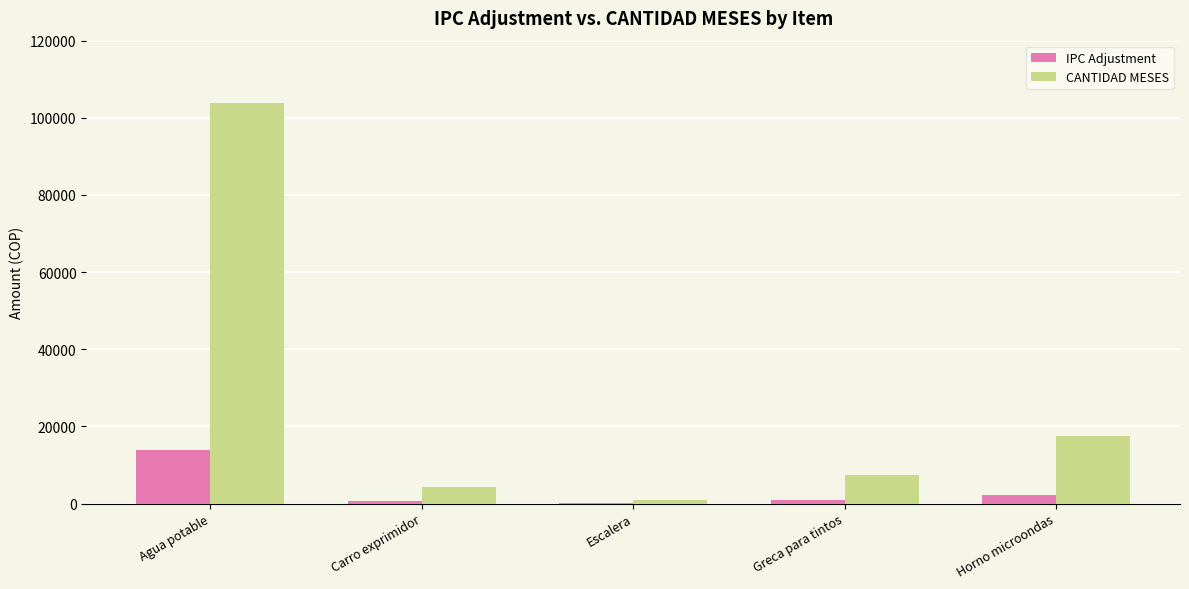

Is it true that CANTIDAD MESES equals 1012.5 at Escalera?

True